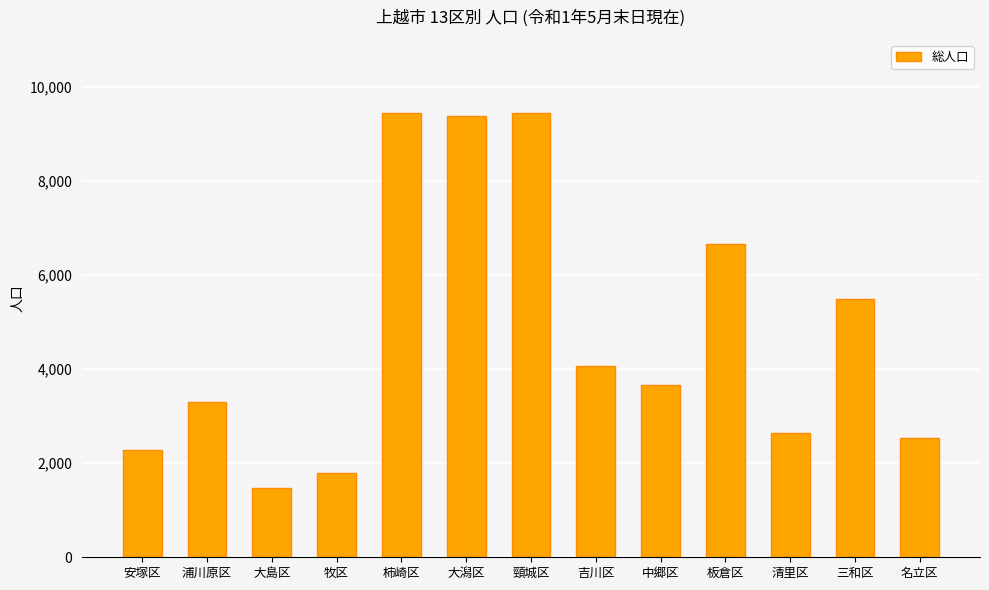

What is the difference between the values at 安塚区 and 頸城区?

7166